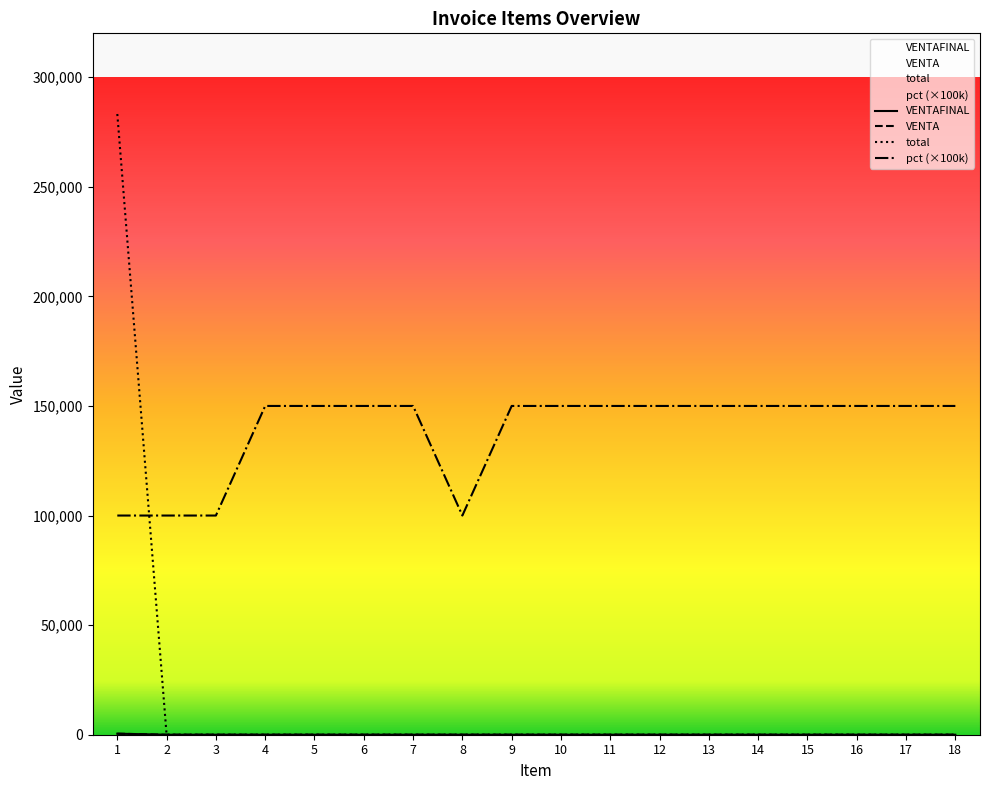

True or false: VENTA has more than 2 interior local peaks.

False